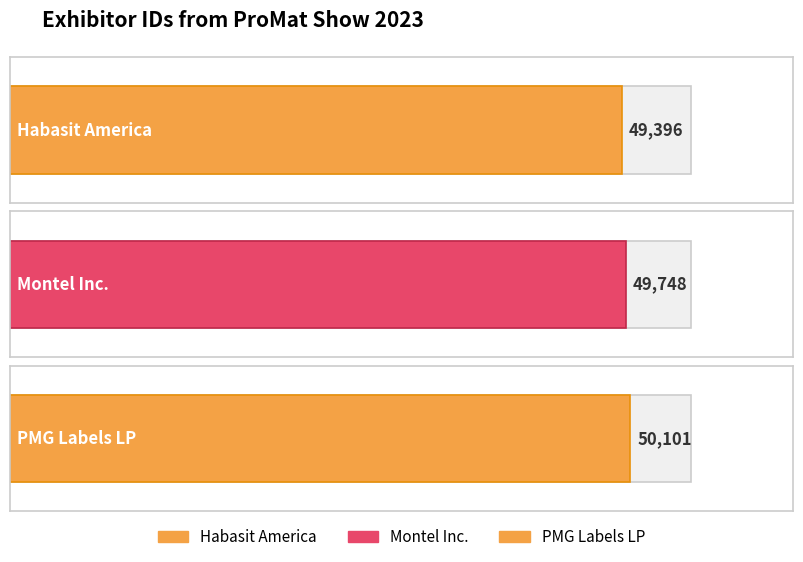

What is the label of the 2nd bar from the right?

Montel Inc.